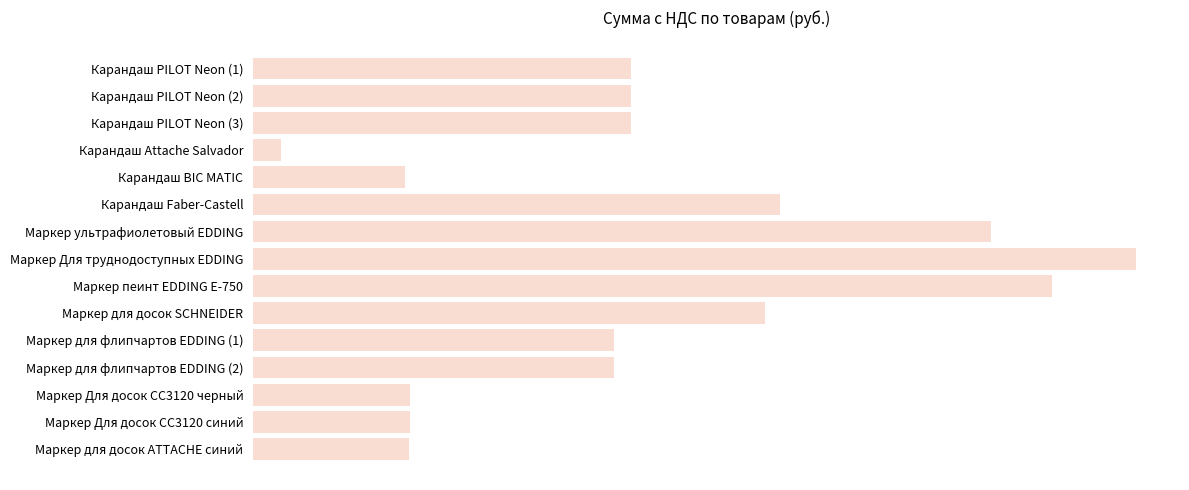

What is the difference between the maximum and minimum values?

298.6